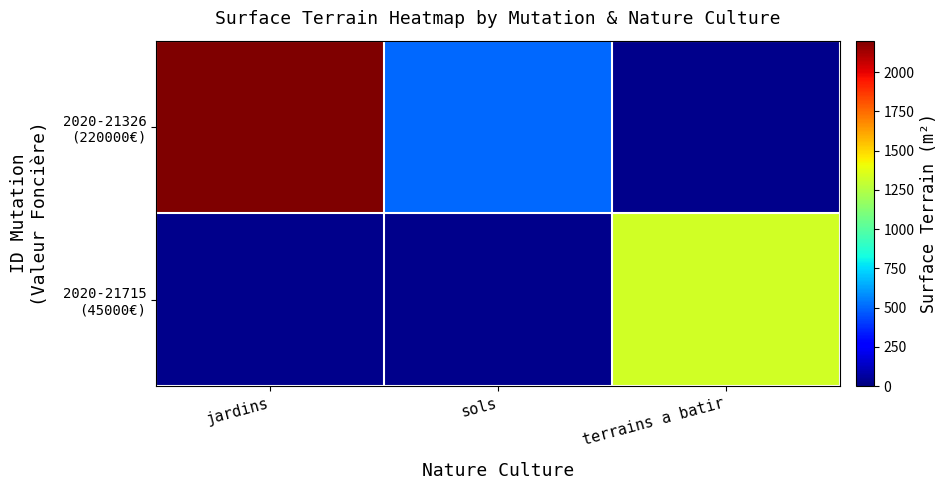

Rank the categories by 2020-21326 (220000€) value from highest to lowest.

jardins, sols, terrains a batir